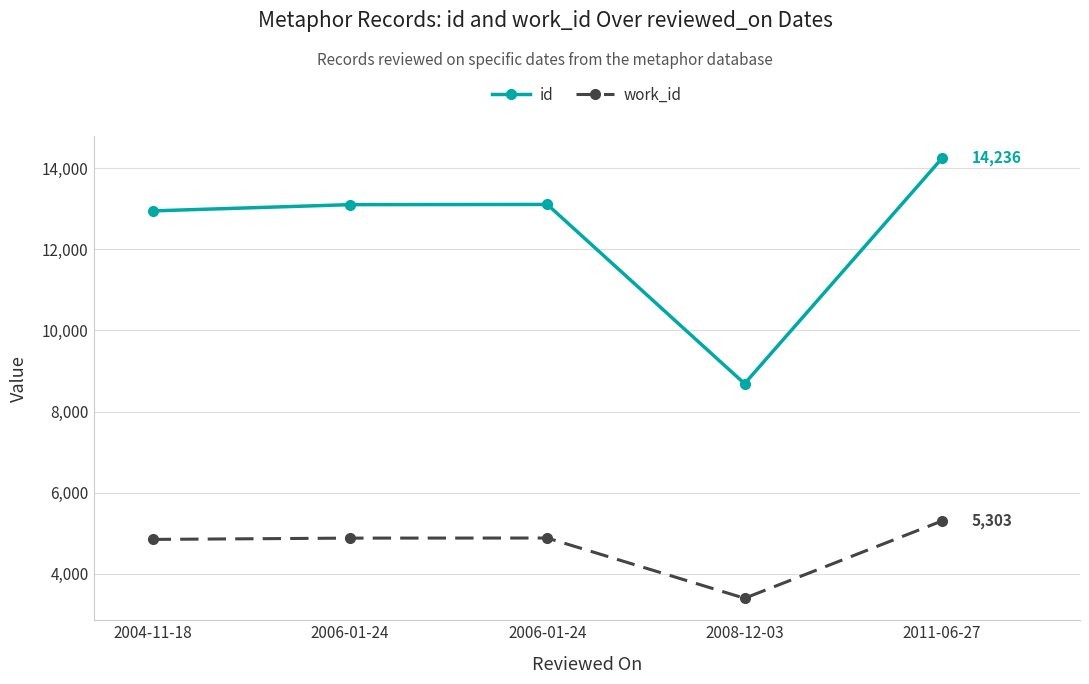

How many series are shown in this chart?

2